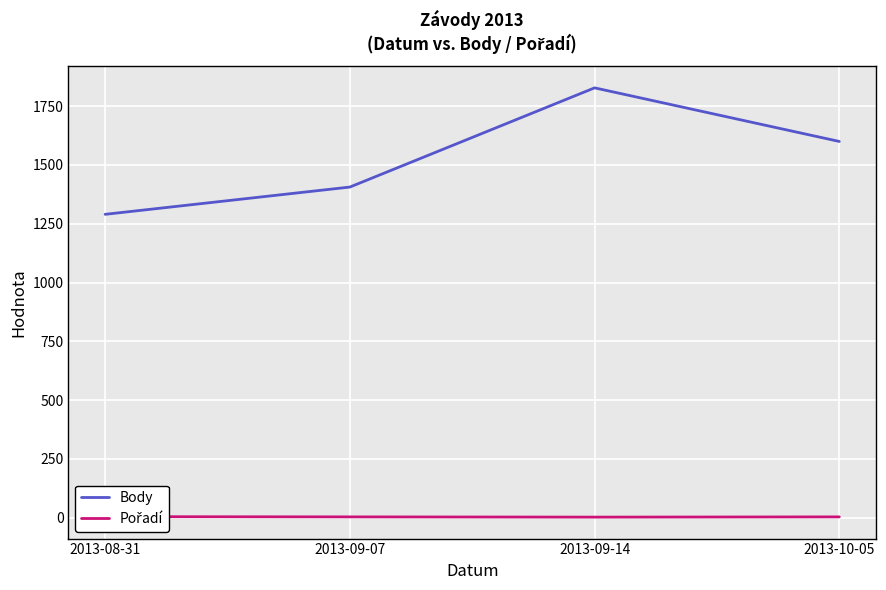

List the series in order of their overall mean, lowest first.

Pořadí, Body